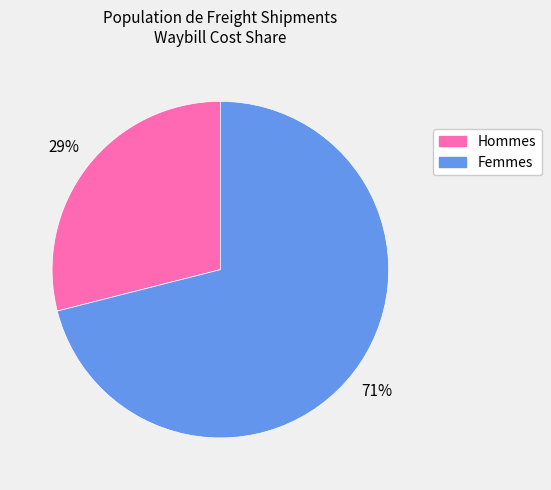

Count the number of slices in the pie.

2